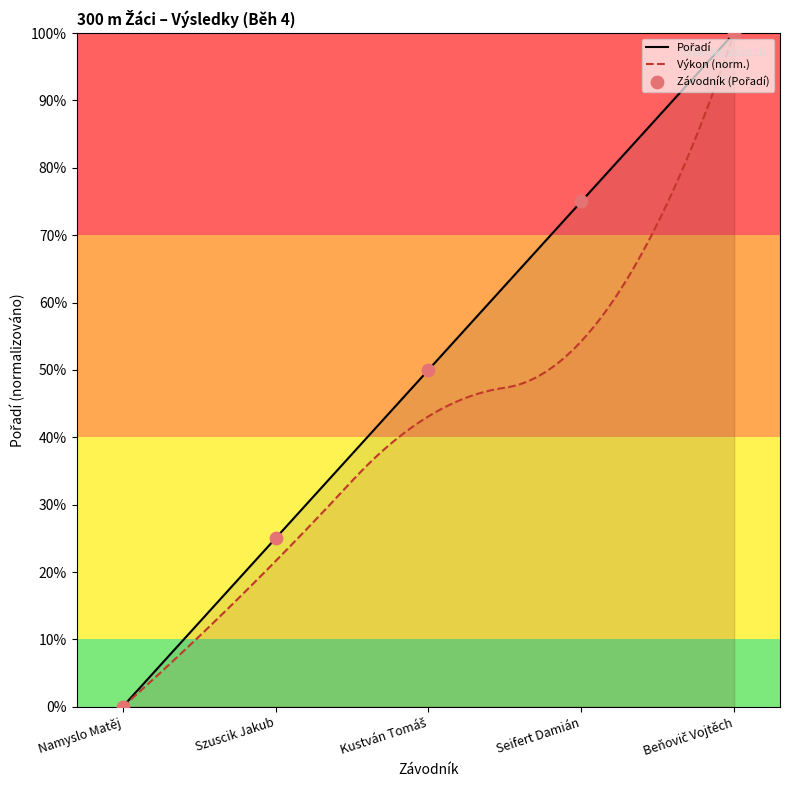

What is the change in value from Namyslo Matěj to Beňovič Vojtěch?

+100.0